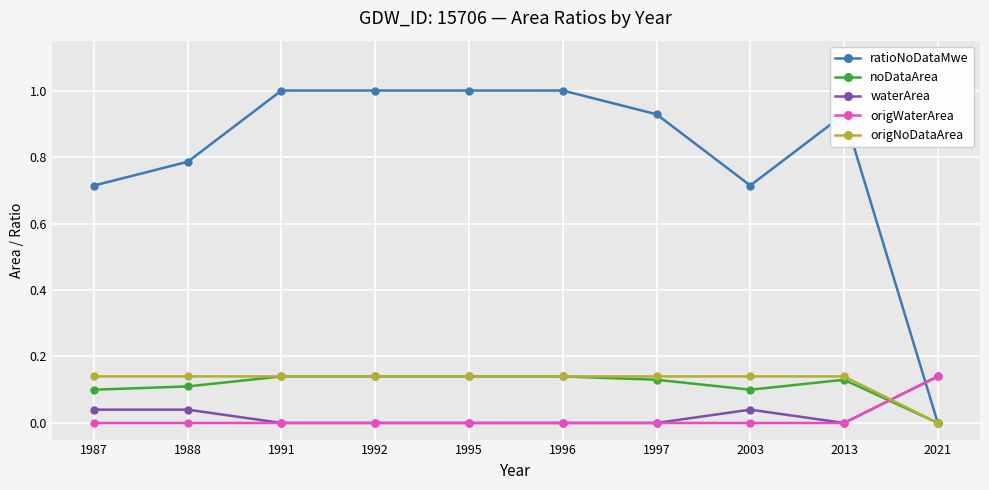

How many intersections are there between origWaterArea and origNoDataArea?

1